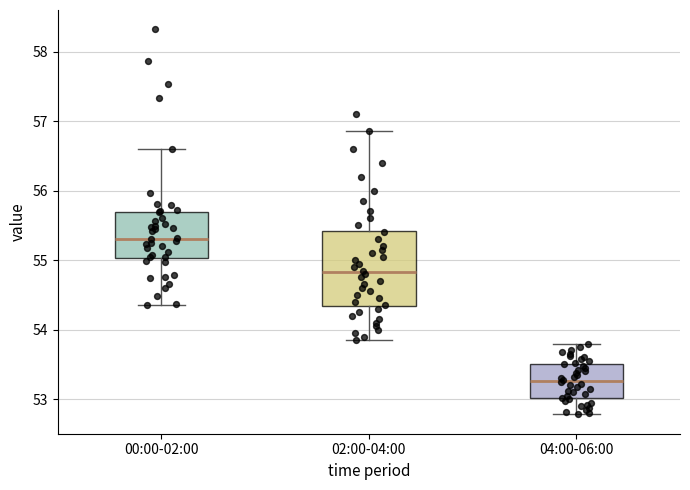

Reading left to right, read every box against the y-axis: the position of its median line, the range the box covers, and the ends of its whiskers. The values are not printed on the chart, so give them approximately, as read against the axis.

00:00-02:00: median 55.3, box 55.0 to 55.7, whiskers 54.4 to 56.6
02:00-04:00: median 54.8, box 54.3 to 55.4, whiskers 53.9 to 56.9
04:00-06:00: median 53.3, box 53.0 to 53.5, whiskers 52.8 to 53.8